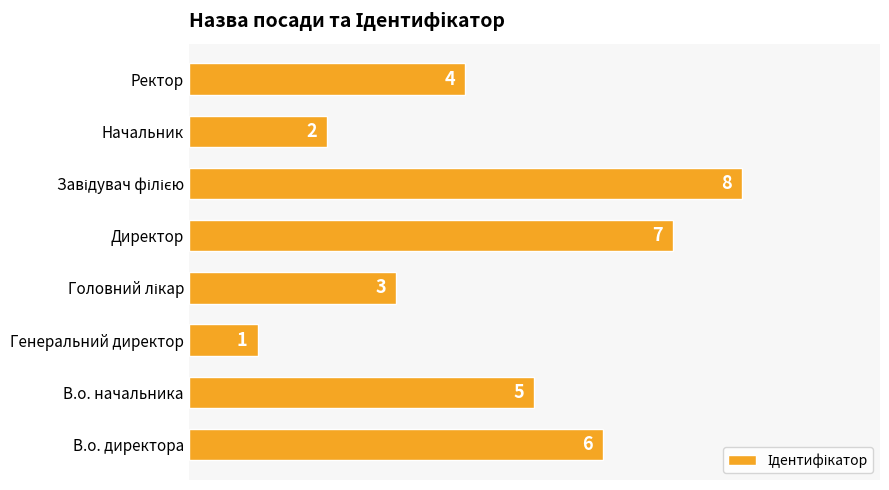

Read the value at В.о. директора.

6